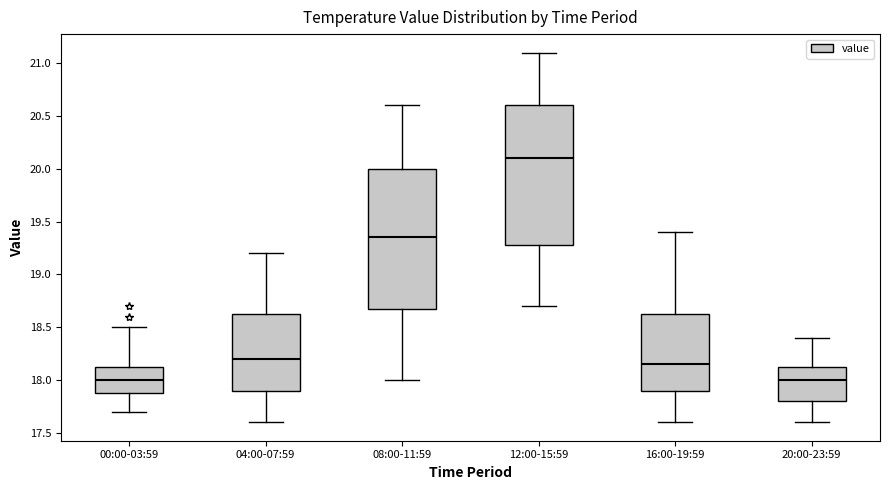

Reading left to right, read every box against the y-axis: the position of its median line, the range the box covers, and the ends of its whiskers. The values are not printed on the chart, so give them approximately, as read against the axis.

00:00-03:59: median 18.00, box 17.90 to 18.15, whiskers 17.70 to 18.50
04:00-07:59: median 18.20, box 17.90 to 18.65, whiskers 17.60 to 19.20
08:00-11:59: median 19.35, box 18.70 to 20.00, whiskers 18.00 to 20.60
12:00-15:59: median 20.10, box 19.30 to 20.60, whiskers 18.70 to 21.10
16:00-19:59: median 18.15, box 17.90 to 18.65, whiskers 17.60 to 19.40
20:00-23:59: median 18.00, box 17.80 to 18.15, whiskers 17.60 to 18.40